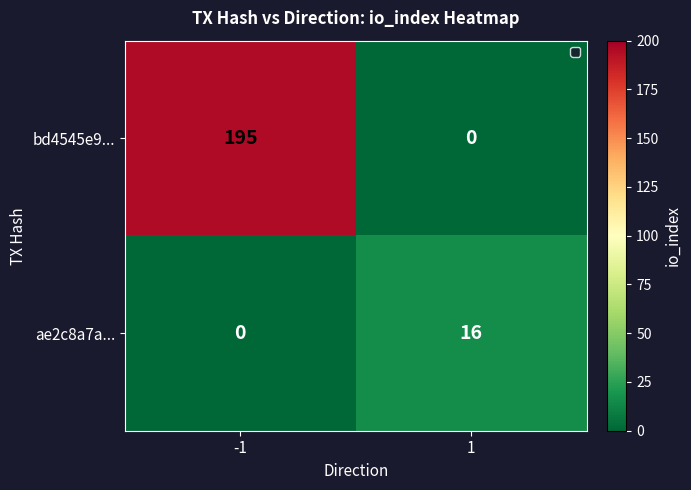

Rank the series at 1 from highest to lowest value.

ae2c8a7a..., bd4545e9...